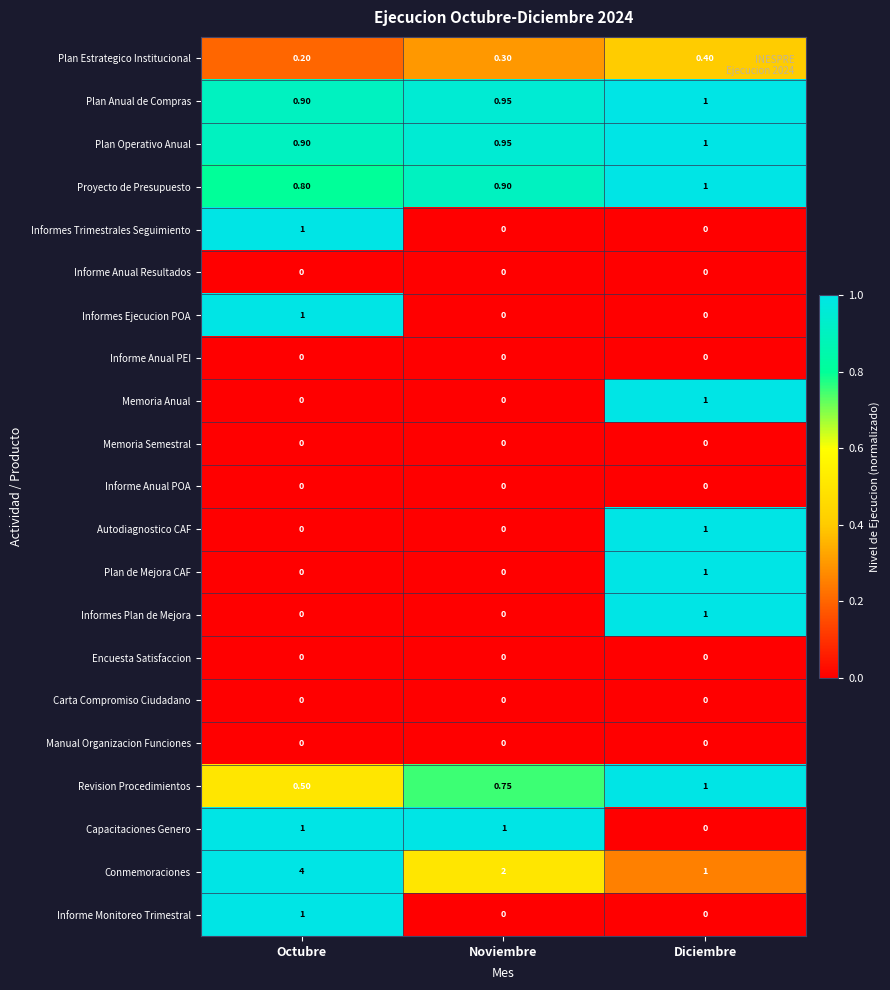

At which category is the sum across all series the highest?

Octubre